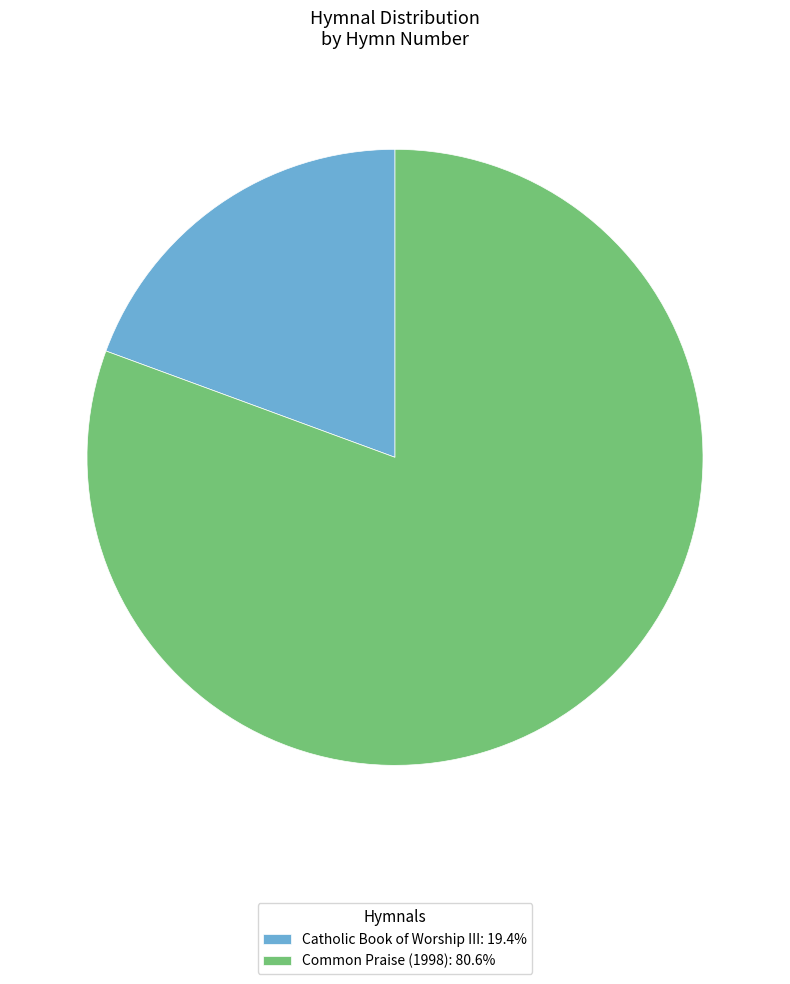

Which slice is the largest?

Common Praise (1998)